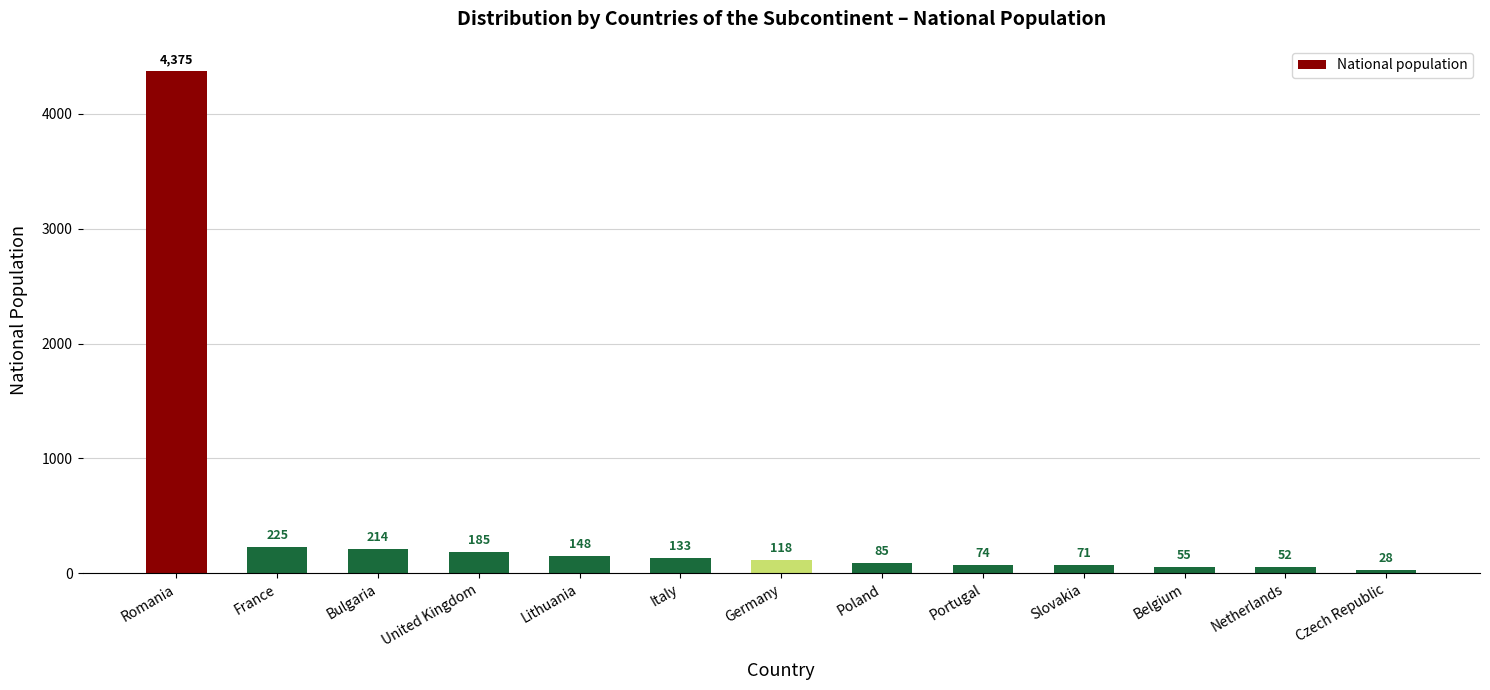

What is the label of the 3rd bar from the right?

Belgium